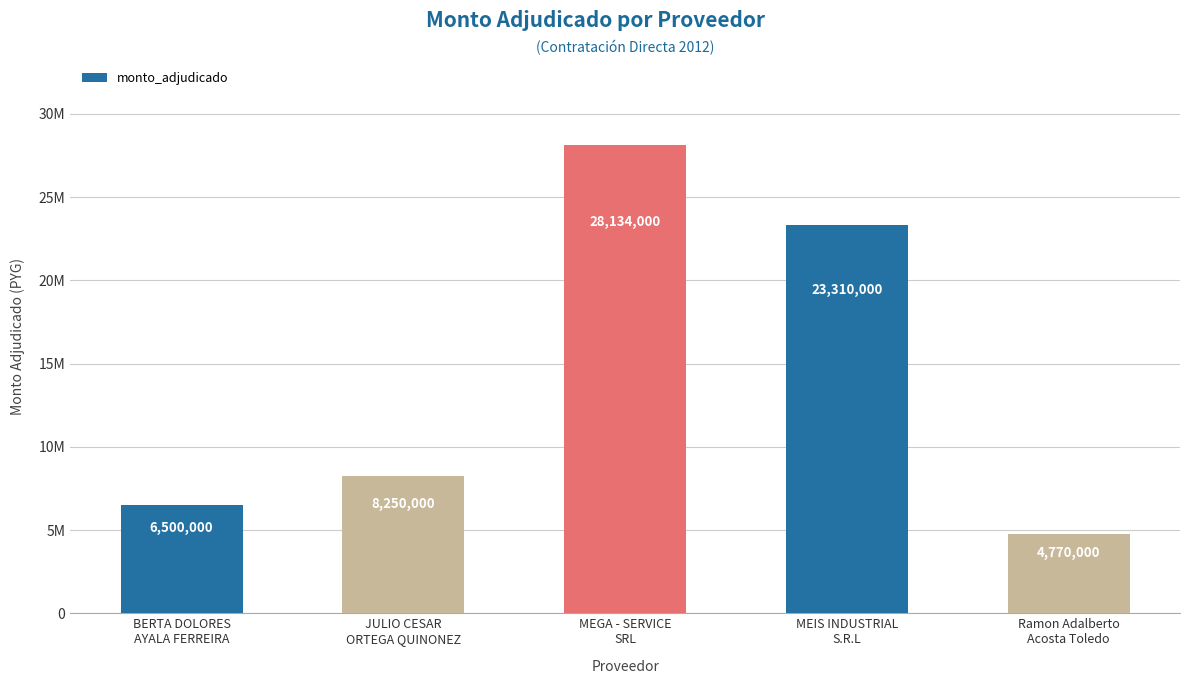

Does the chart contain any negative values?

No